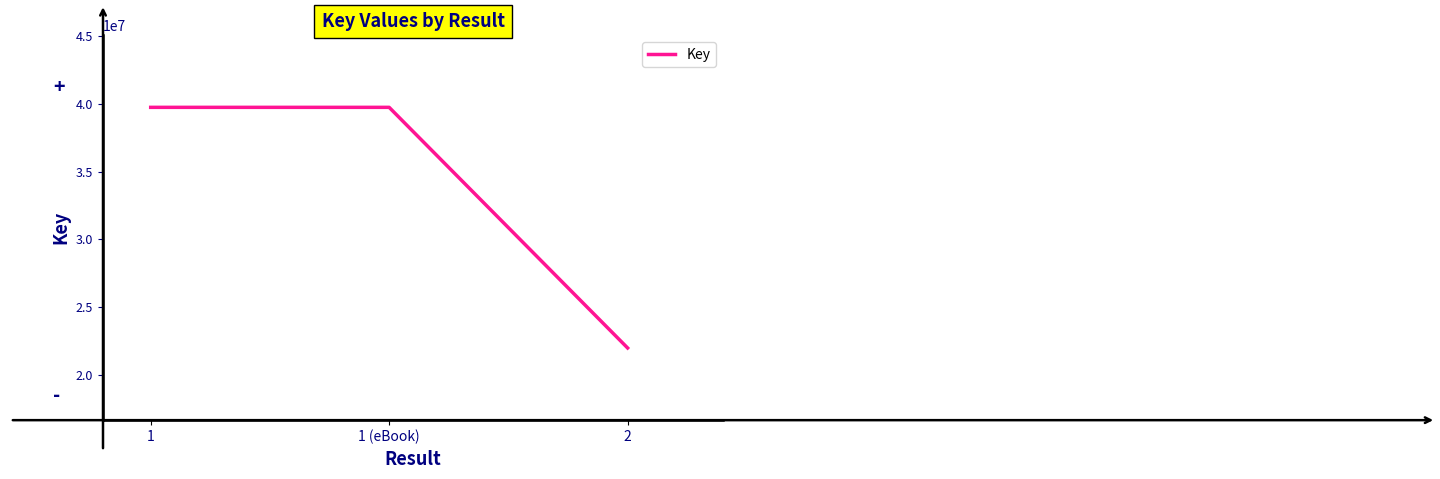

What is the difference between the maximum and minimum values?

17760770